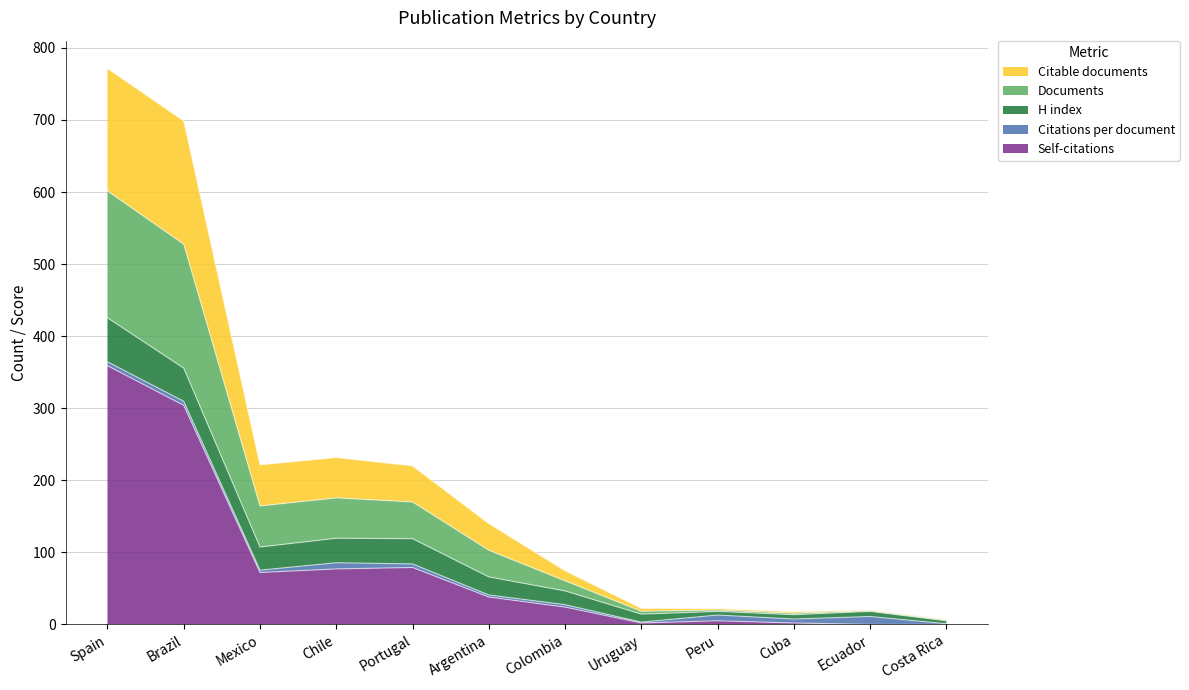

What is the sum of the Self-citations values at Cuba and Portugal?

81.0